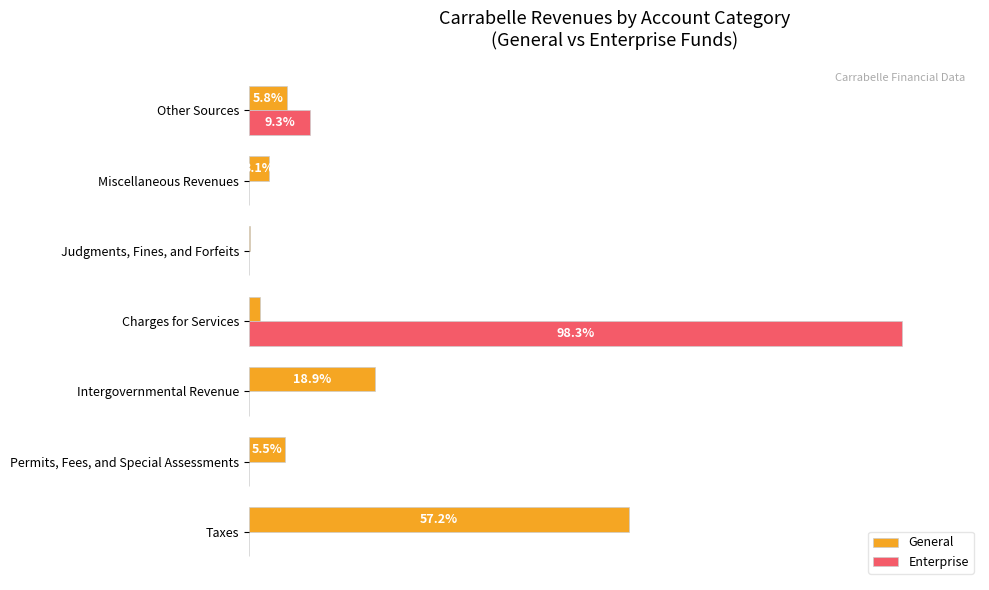

What are all the series names shown in the legend?

General, Enterprise